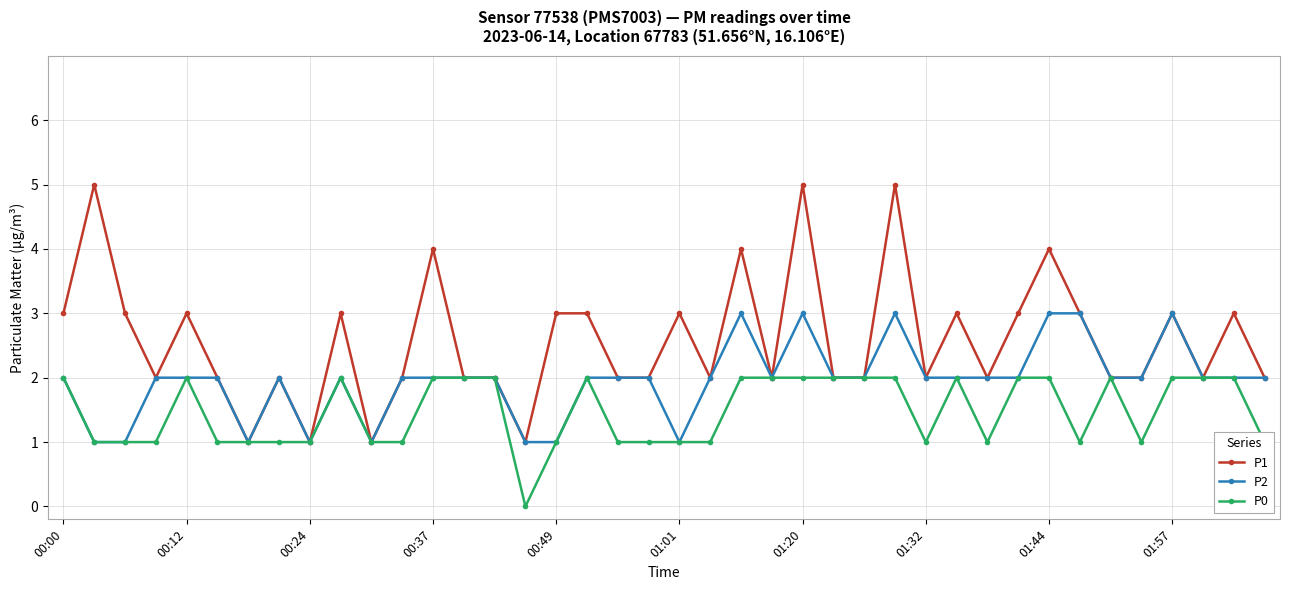

Which series has the largest range (max minus min)?

P1